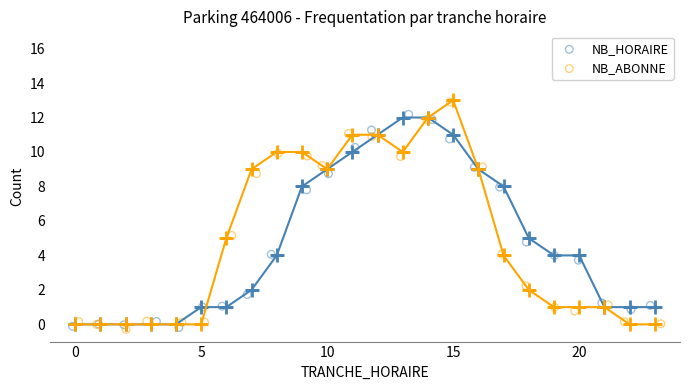

What are all the series names shown in the legend?

NB_HORAIRE, NB_ABONNE